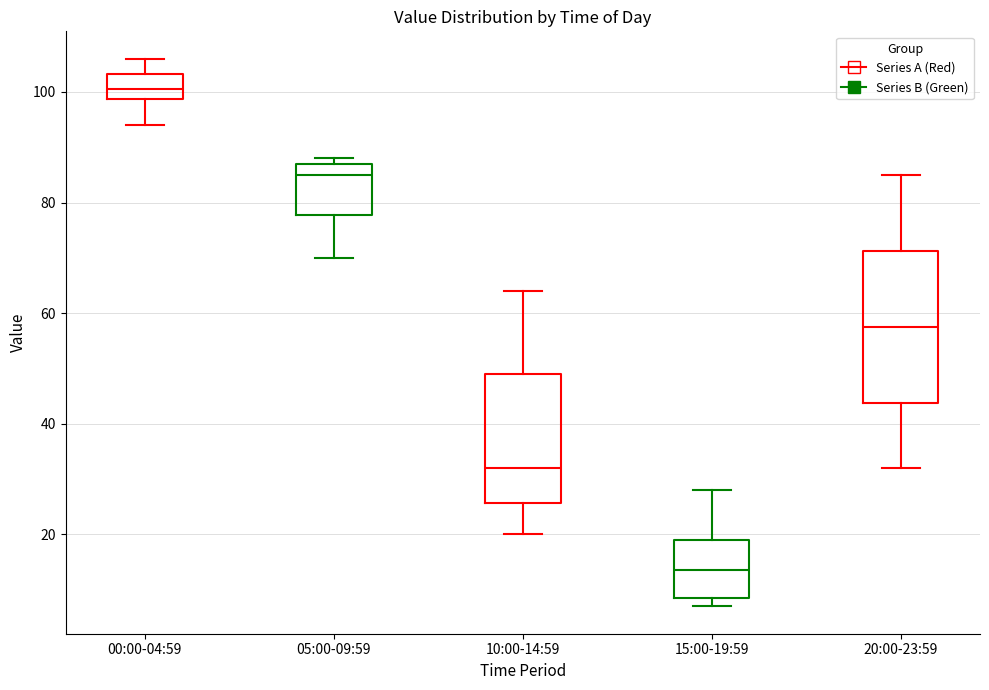

Reading left to right, read every box against the y-axis: the position of its median line, the range the box covers, and the ends of its whiskers. The values are not printed on the chart, so give them approximately, as read against the axis.

00:00-04:59: median 100, box 98 to 104, whiskers 94 to 106
05:00-09:59: median 86, box 78 to 88, whiskers 70 to 88 (just above the box's upper edge)
10:00-14:59: median 32, box 26 to 50, whiskers 20 to 64
15:00-19:59: median 14, box 8 to 20, whiskers 8 (just below the box's lower edge) to 28
20:00-23:59: median 58, box 44 to 72, whiskers 32 to 86